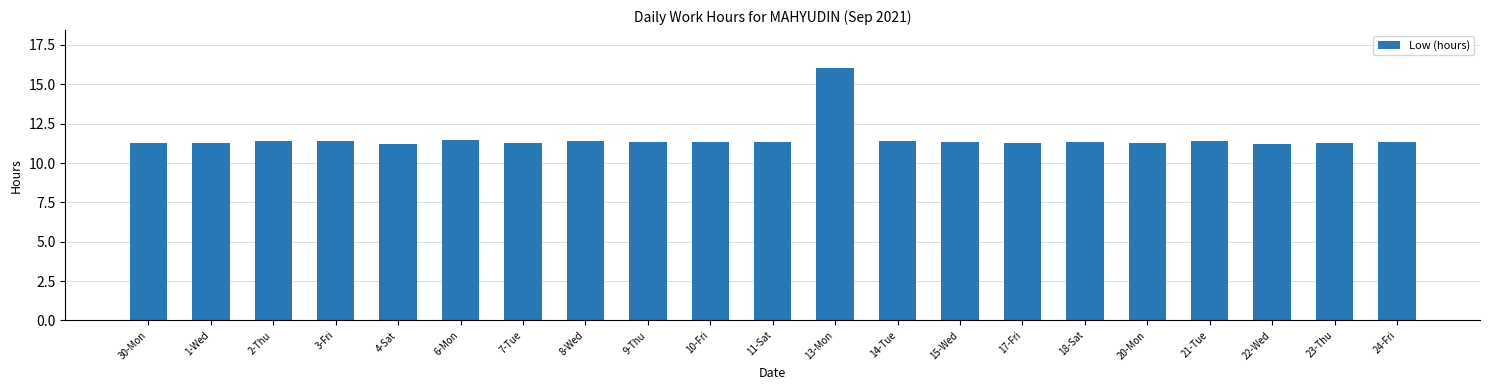

What is the sum of the values at 14-Tue and 24-Fri?

22.7